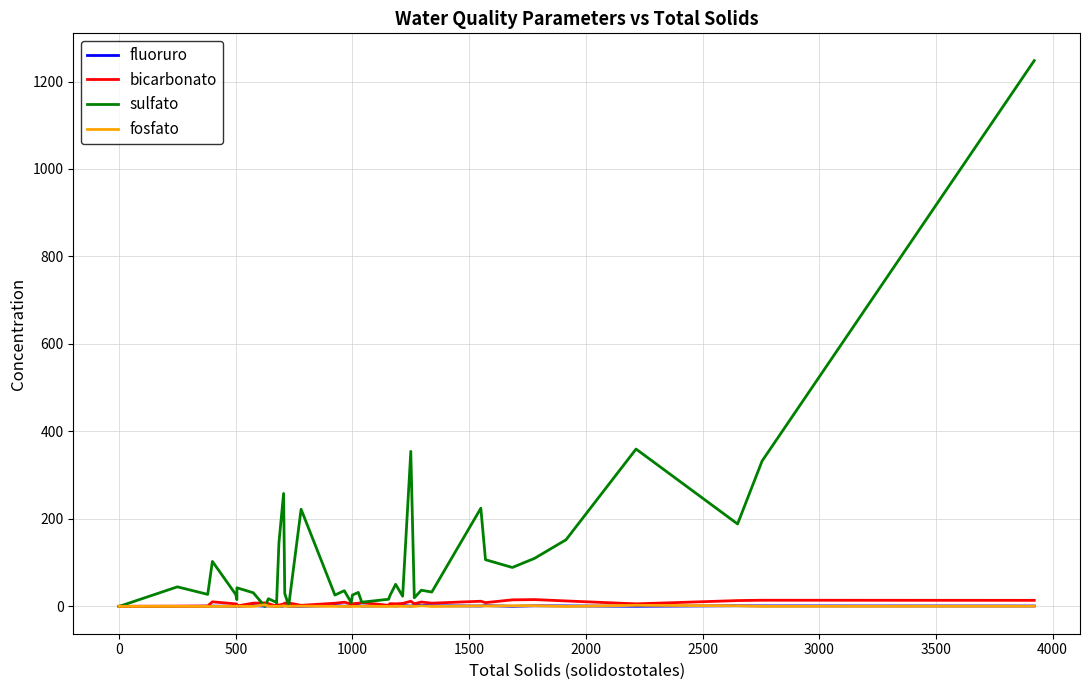

True or false: fosfato and bicarbonato cross at least once.

False